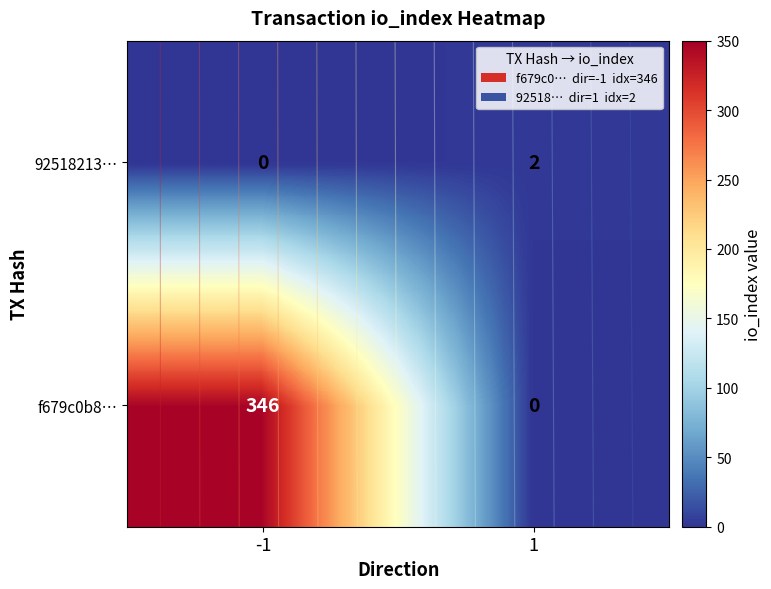

List the labels in order of 92518213… value, smallest first.

-1, 1